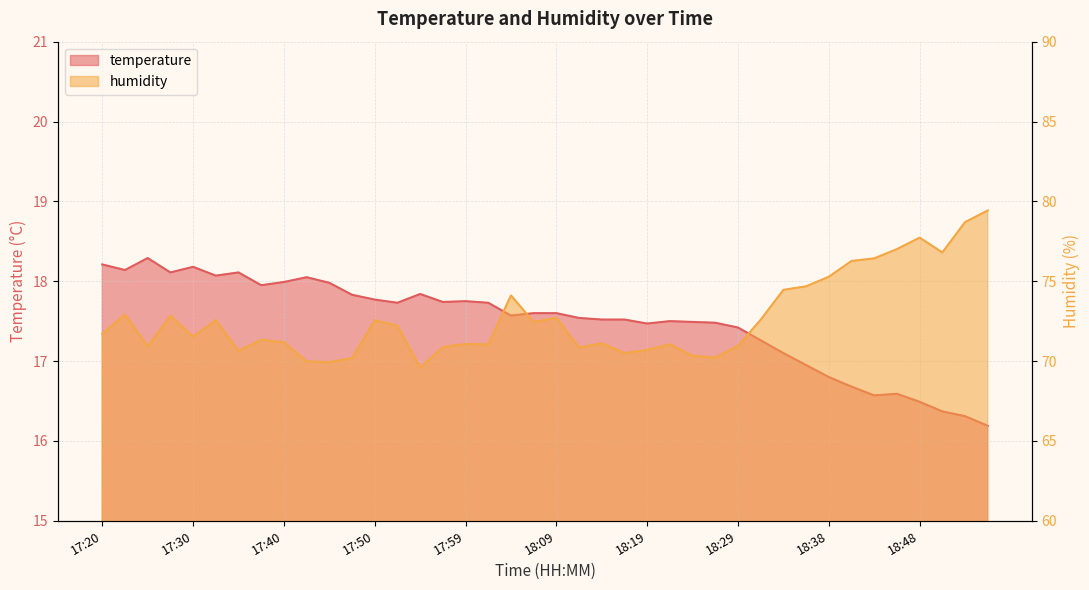

Read the humidity value at 18:41.

76.3